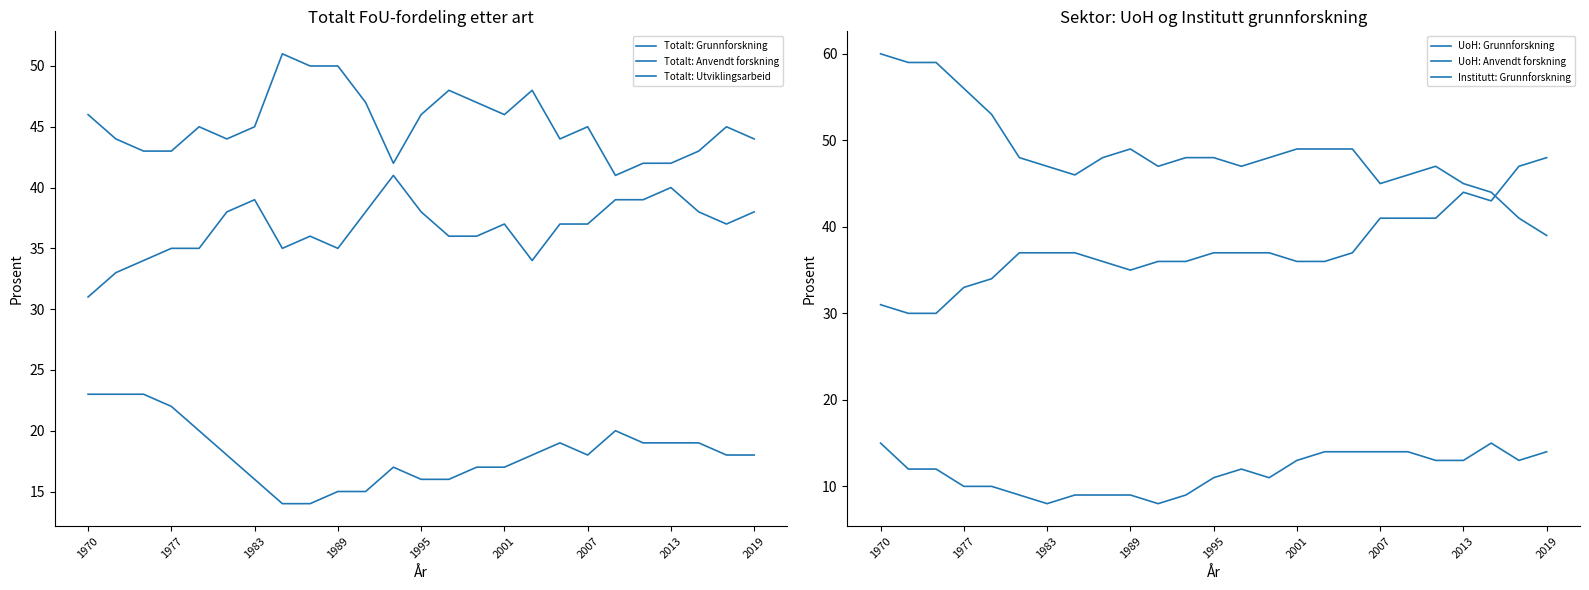

What is the smallest value displayed?

8